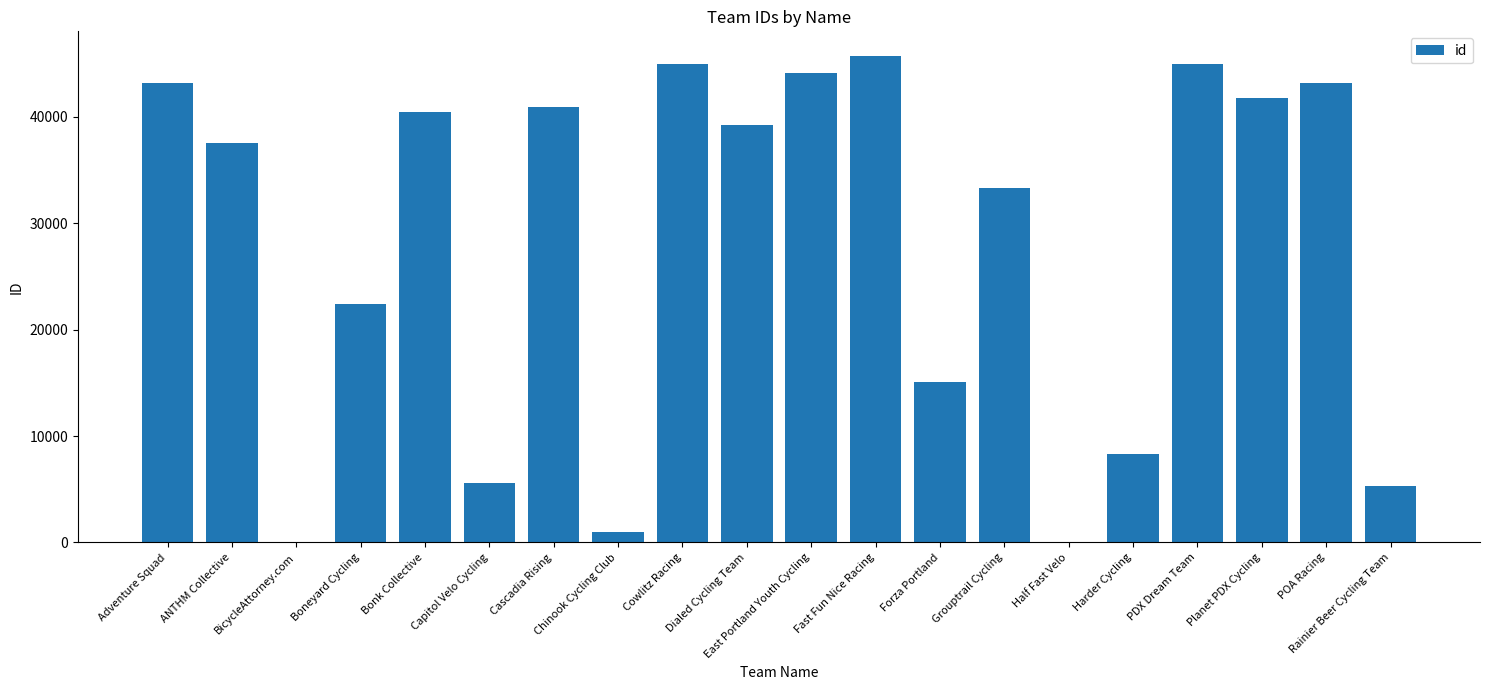

Are the bars horizontal?

No